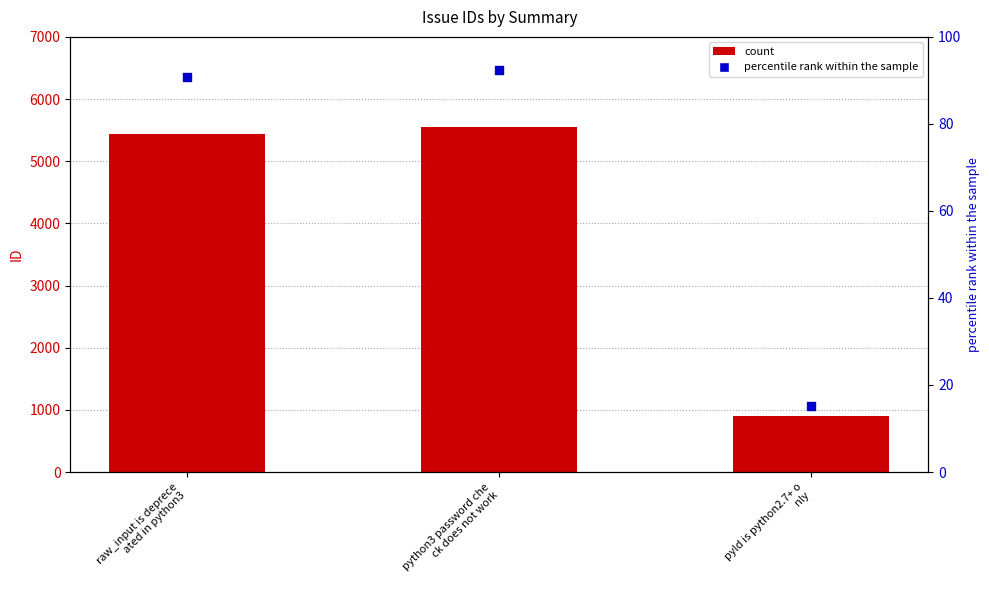

What is the change in value from raw_input is deprece
ated in python3 to python3 password che
ck does not work?

+108